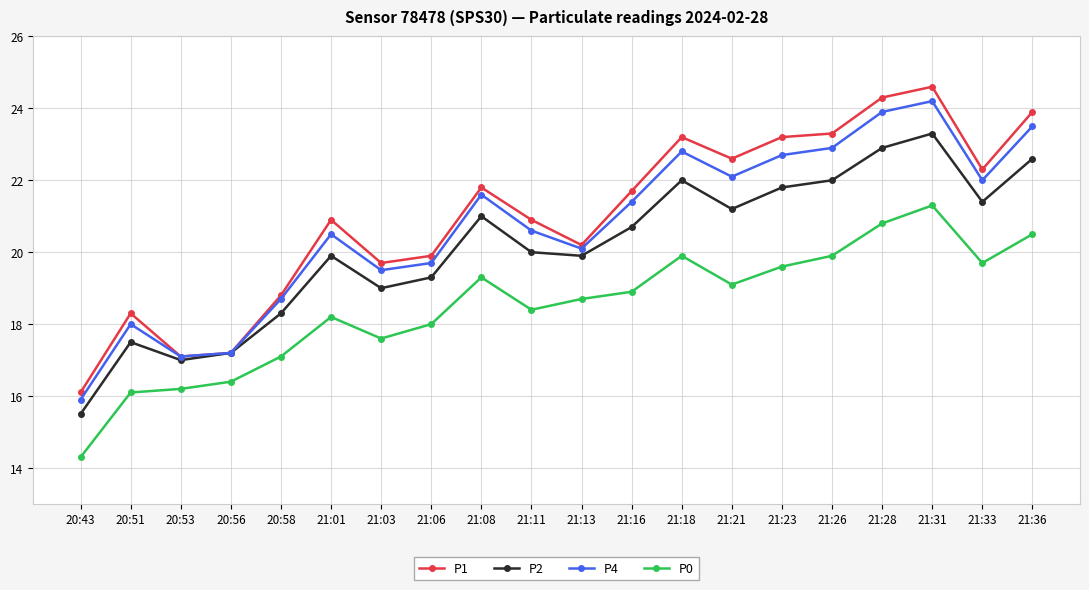

Is it true that P1 equals 37.1 at 21:28?

False